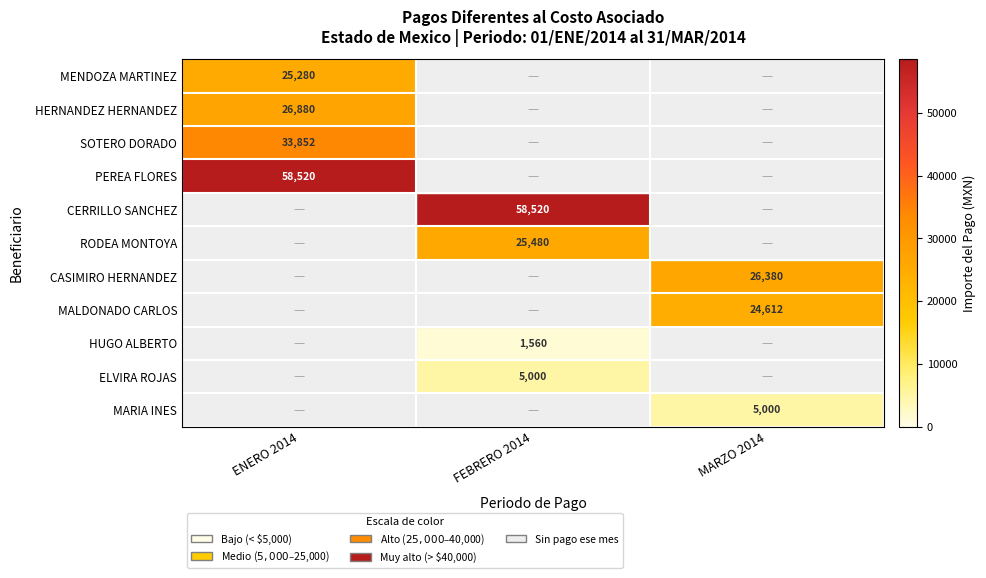

The PEREA FLORES series shows 102348.8 at ENERO 2014. True or false?

False